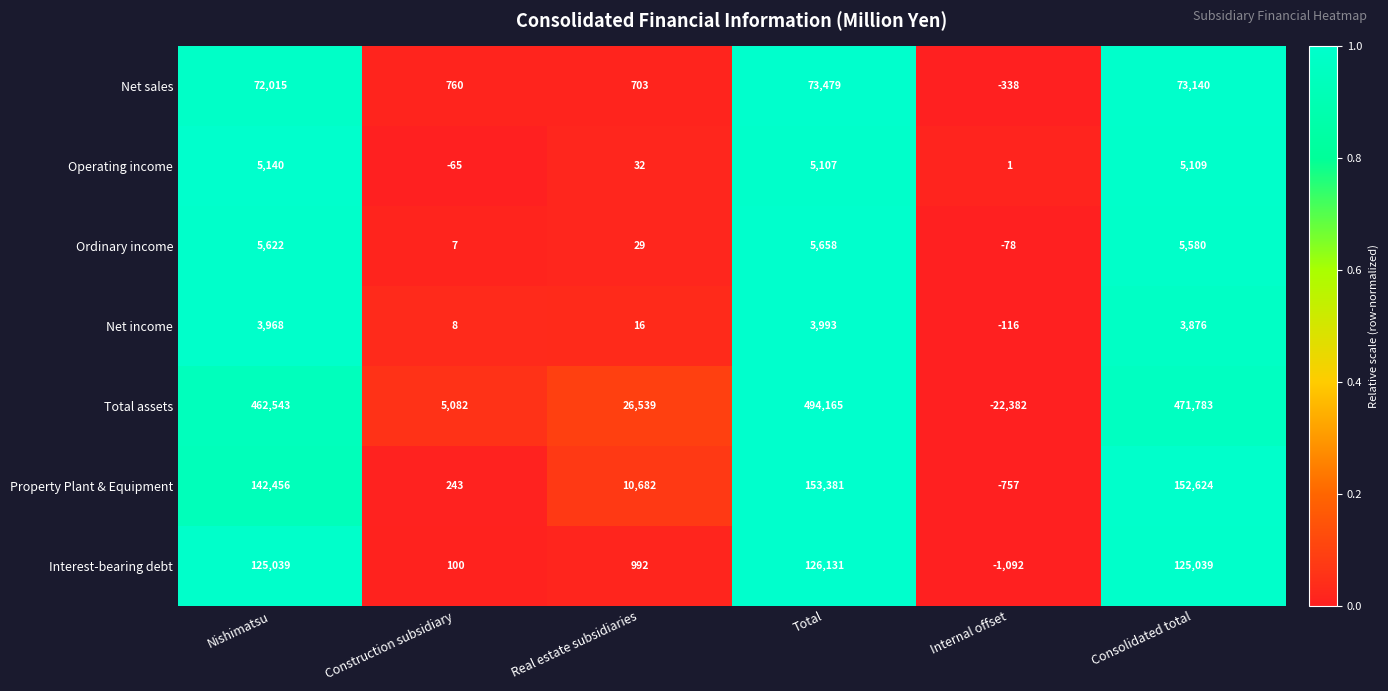

Which series has the largest range (max minus min)?

Total assets